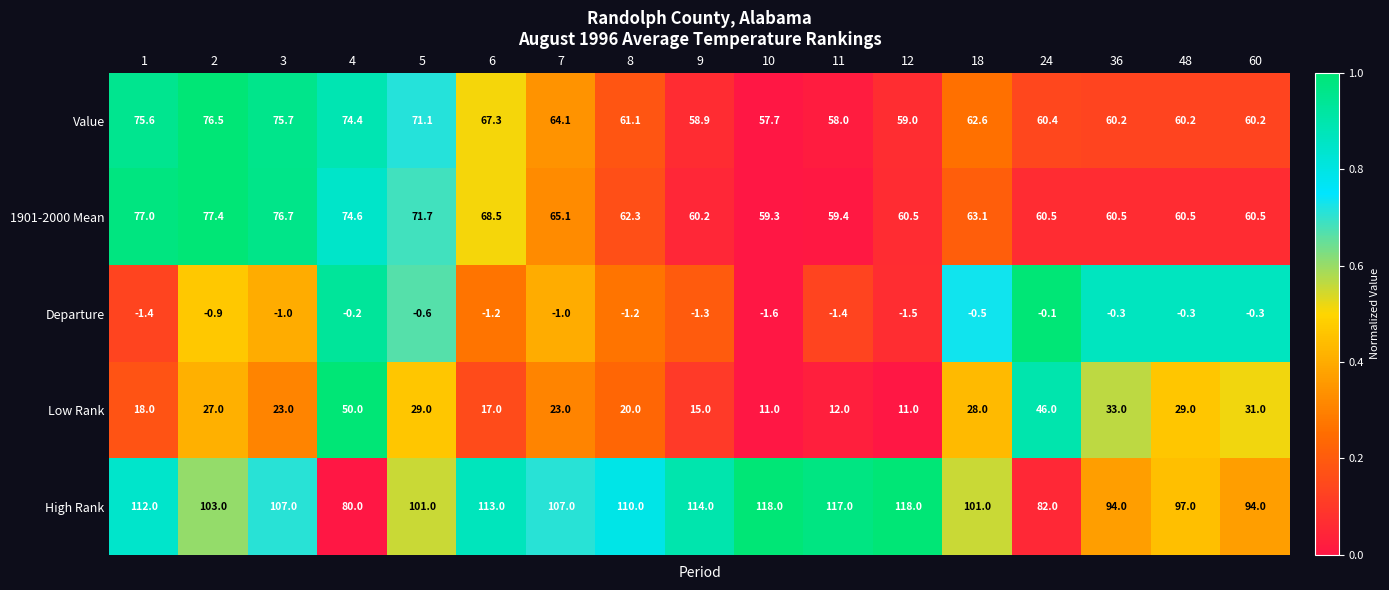

How many data points in 1901-2000 Mean are above 62?

9